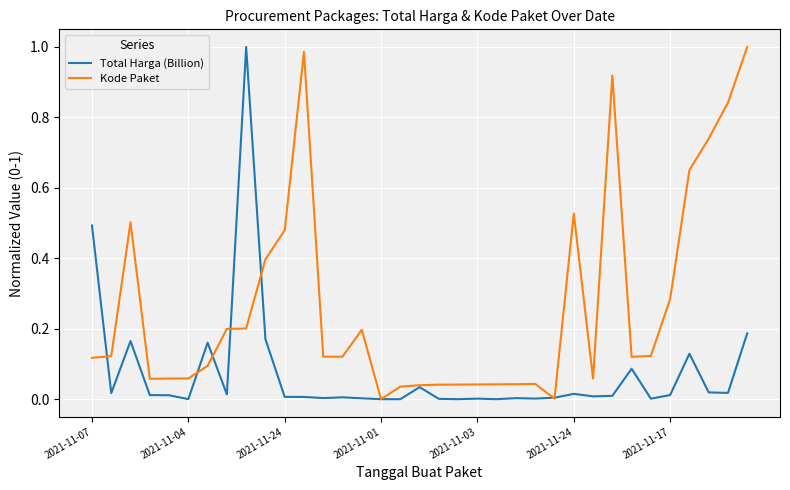

Which series has the largest total across all categories?

Kode Paket